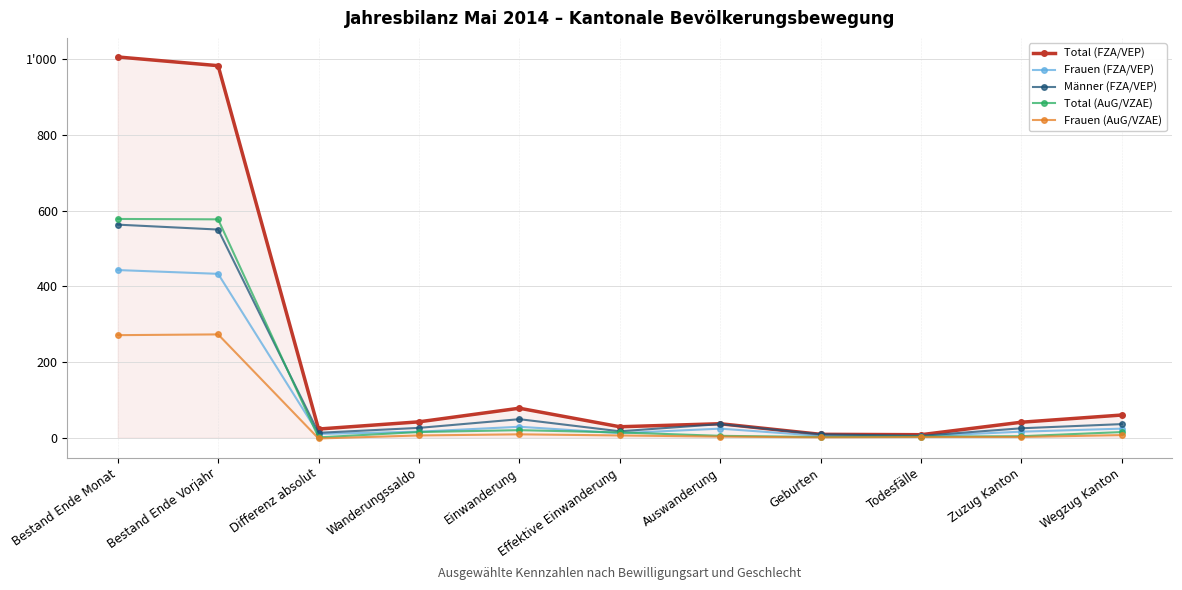

True or false: Männer (FZA/VEP) and Total (FZA/VEP) intersect in this chart.

False